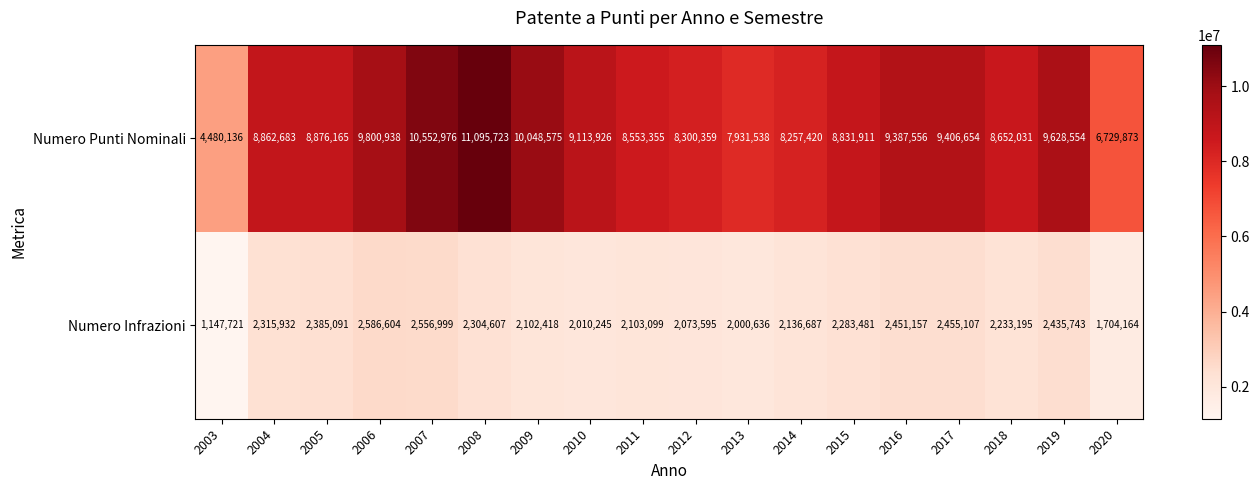

What is the difference between the highest and lowest values at 2009?

7946157